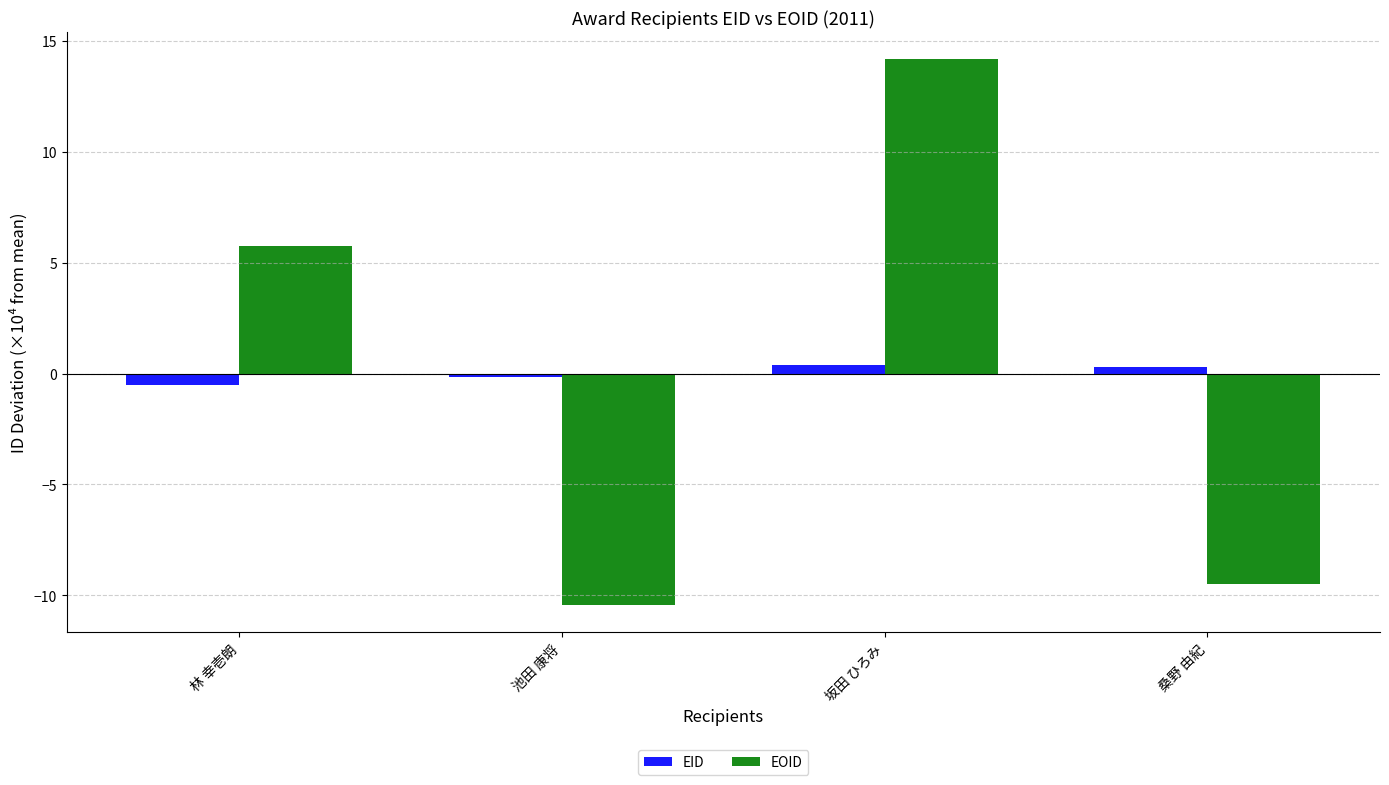

Does the chart contain stacked bars?

No